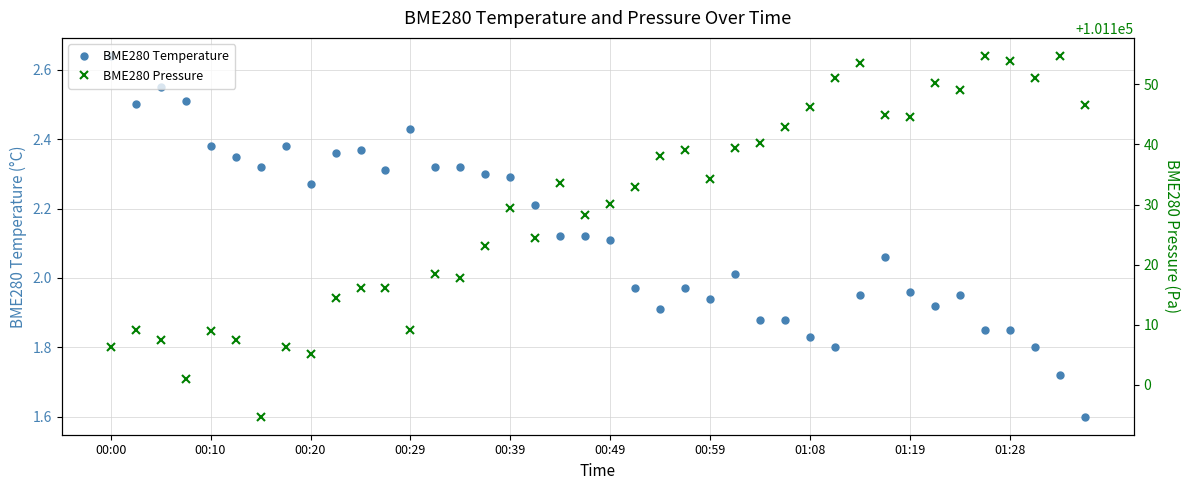

True or false: BME280 Pressure has more than 2 interior local peaks.

True